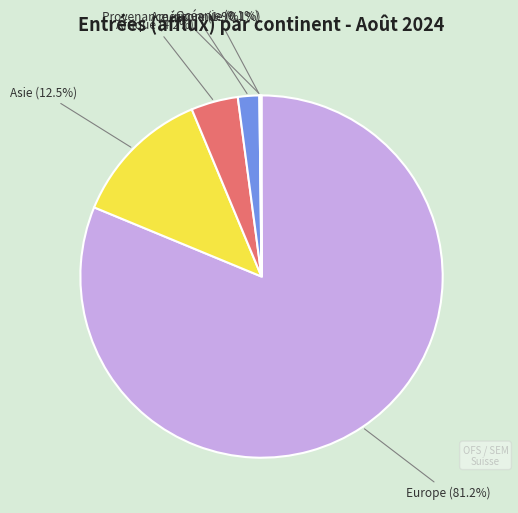

To the nearest percent, what is the difference between the largest and smallest slice percentages?

81%